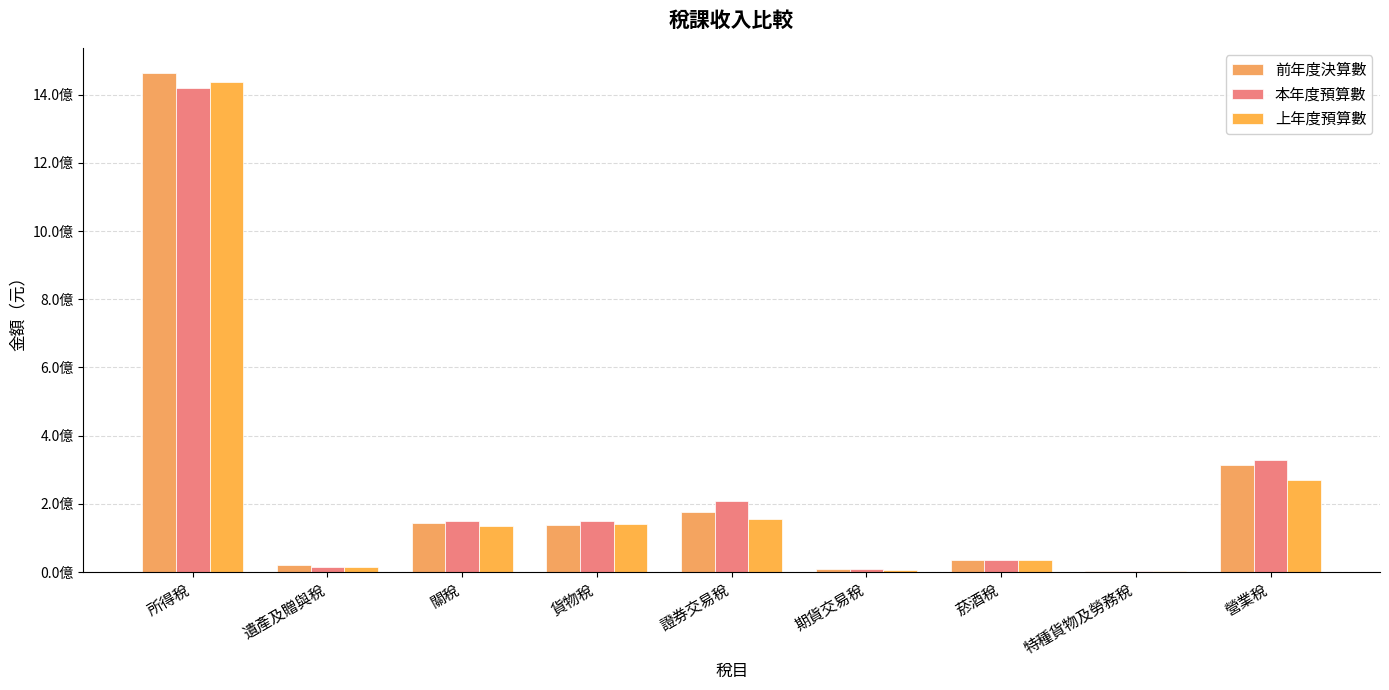

Are the bars grouped side by side (vs. stacked)?

Yes